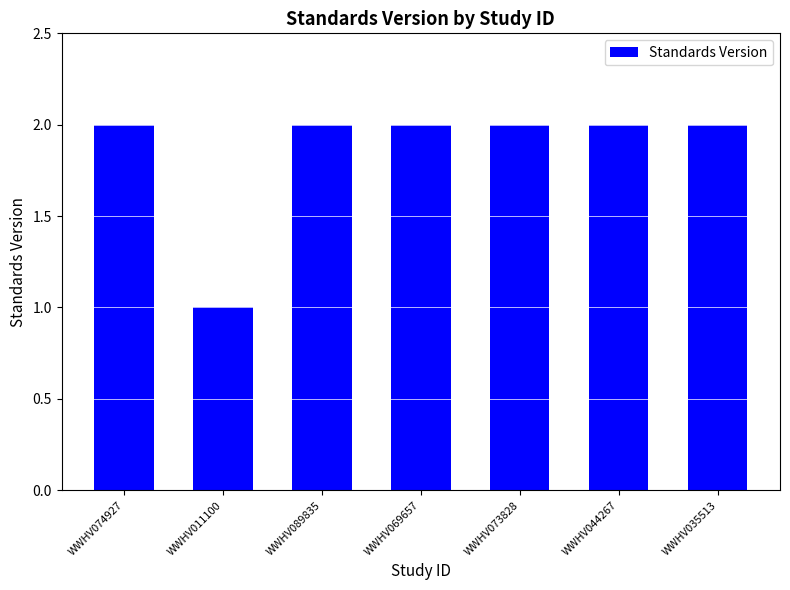

How many categories are shown in the chart?

7